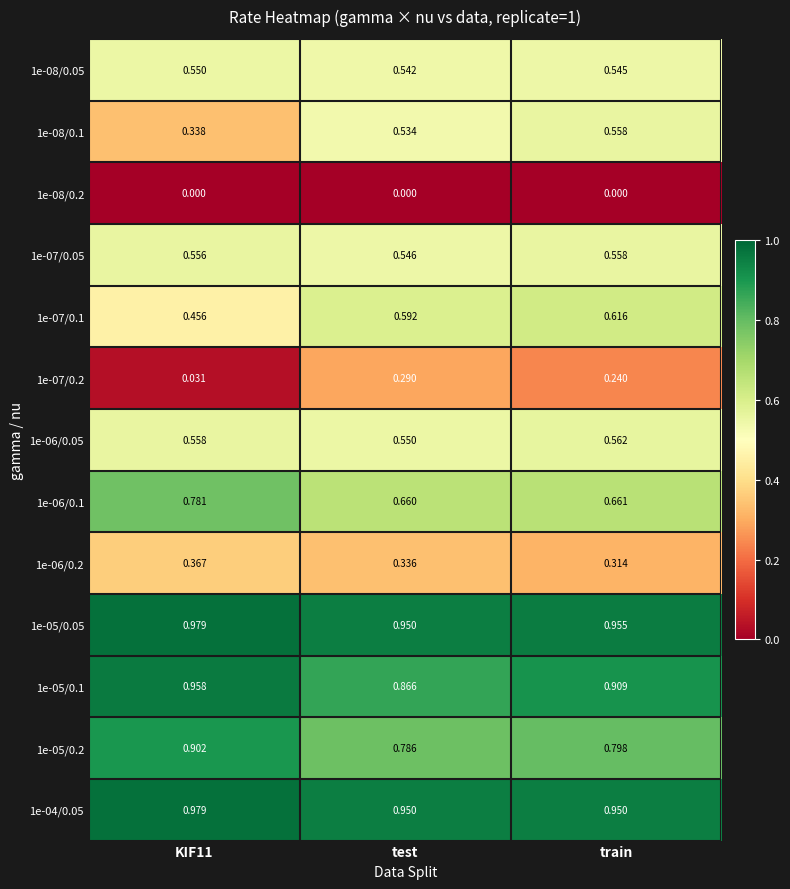

At which label is 1e-06/0.1 closest to 0?

test